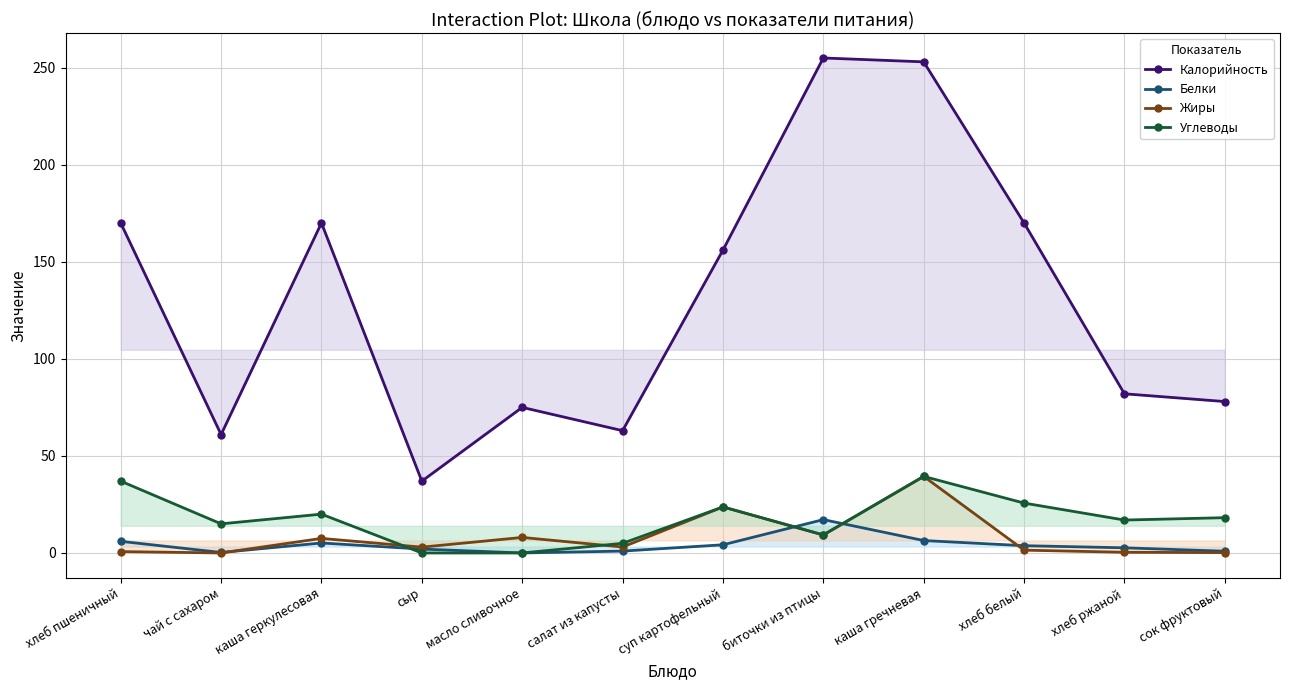

Is the value of Углеводы at суп картофельный greater than the value of Калорийность at сок фруктовый?

No